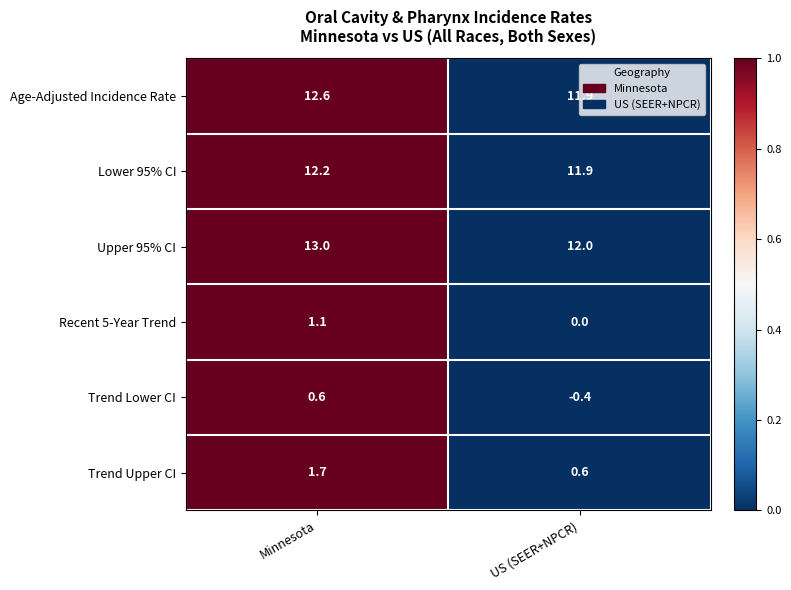

What is the sum of the Lower 95% CI values at US (SEER+NPCR) and Minnesota?

24.1